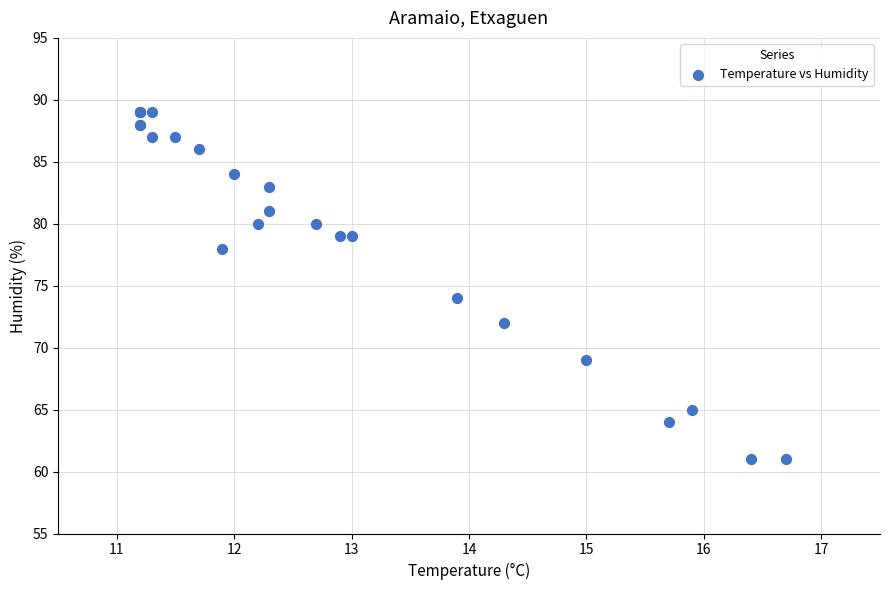

What Y value in the scatter plot is closest to 75?

74